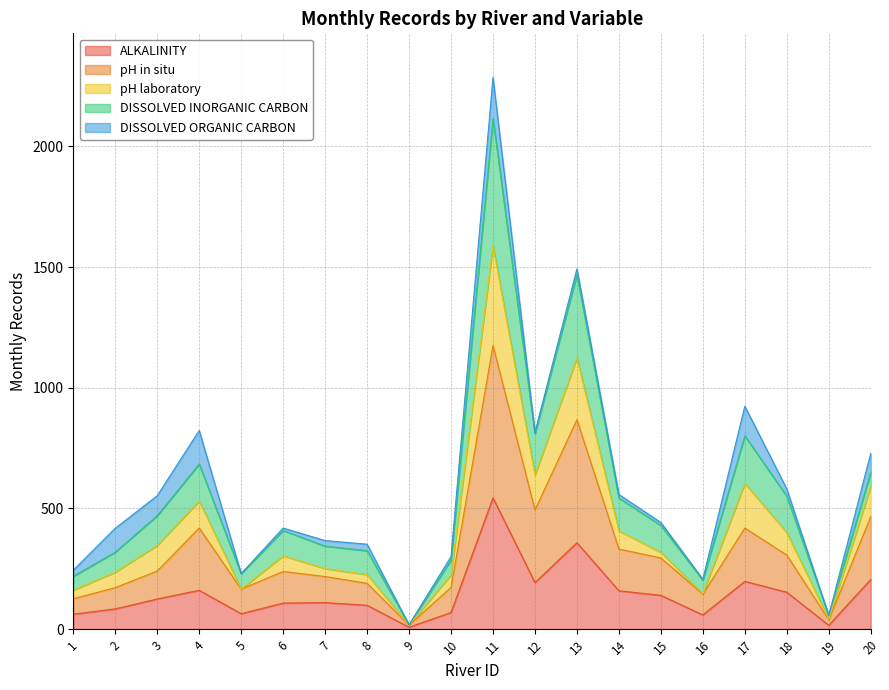

What are all the series names shown in the legend?

ALKALINITY, pH in situ, pH laboratory, DISSOLVED INORGANIC CARBON, DISSOLVED ORGANIC CARBON